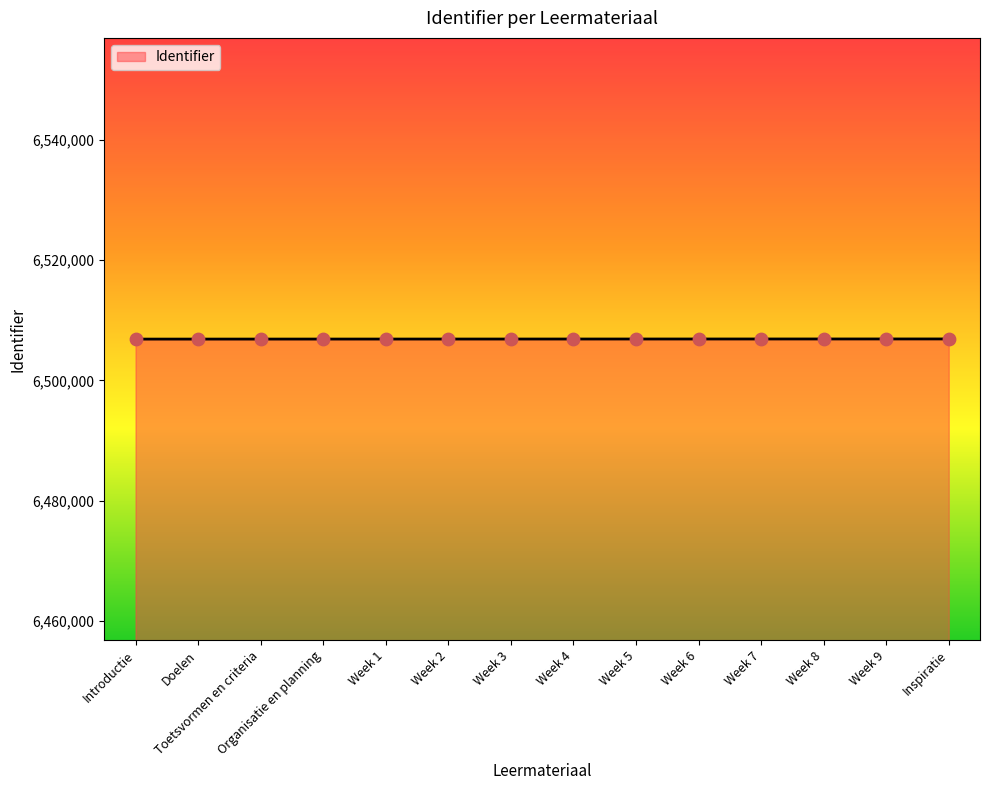

What is the change in value from Week 2 to Week 4?

+4